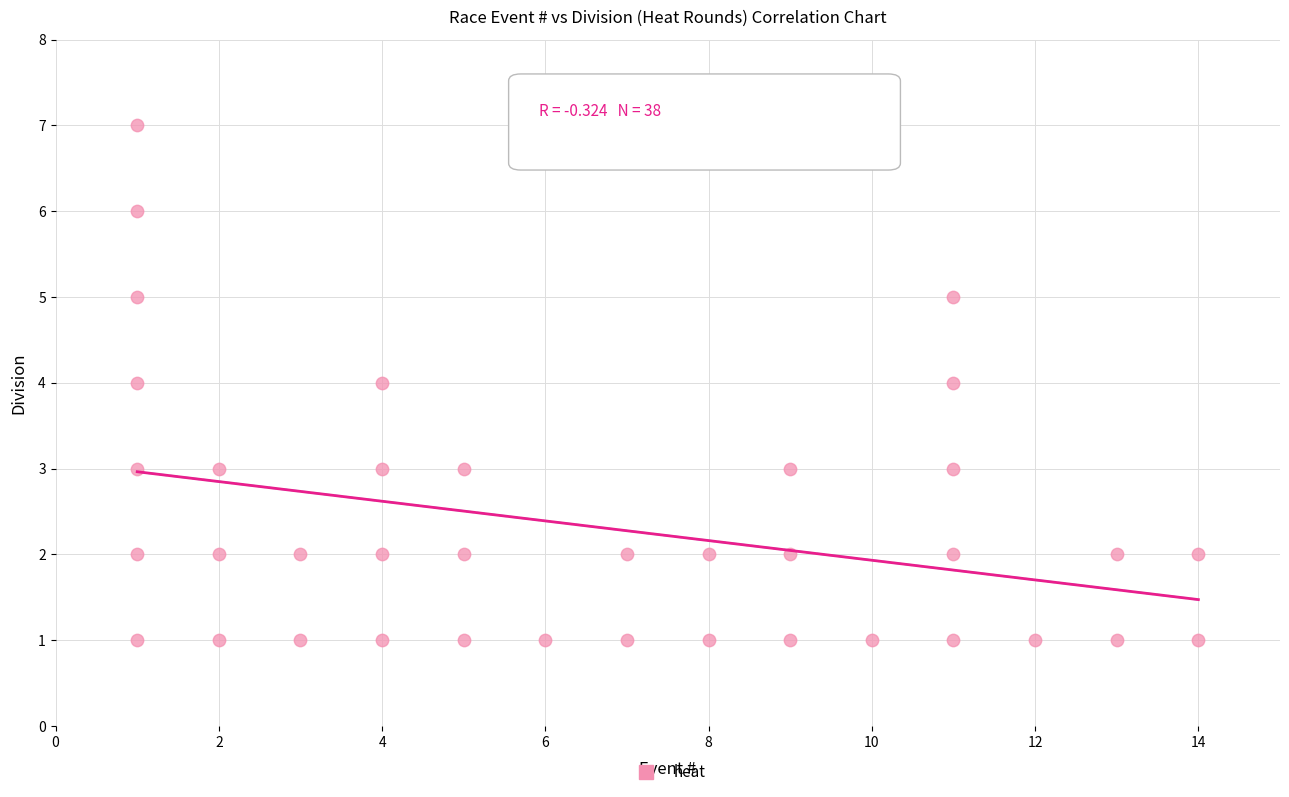

What is the range of X values (max minus min)?

13